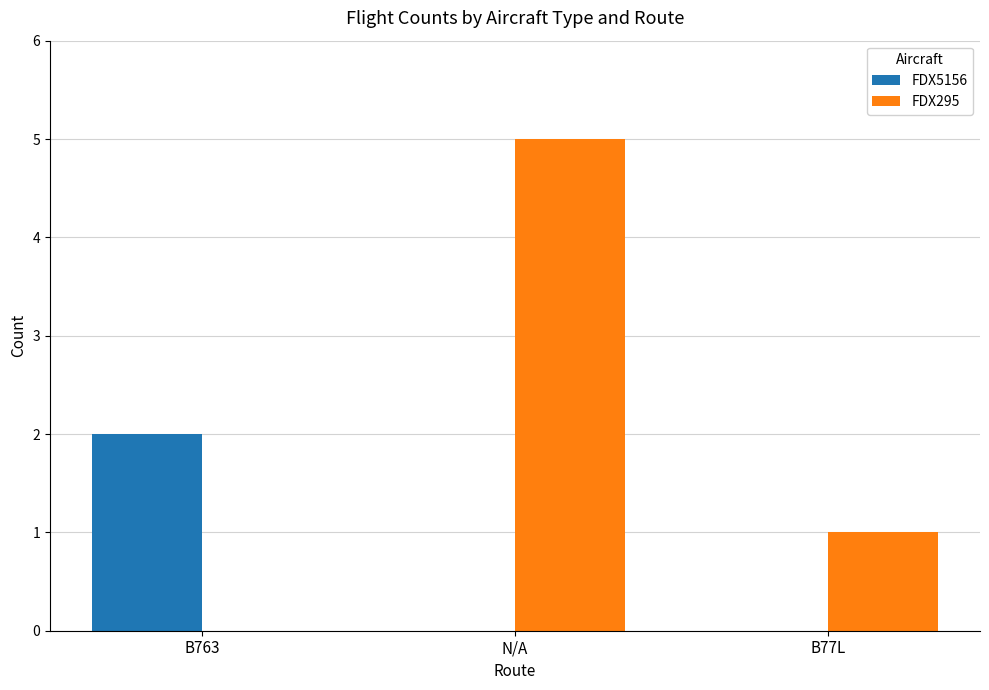

What is the spread (max minus min) of values at B77L?

1